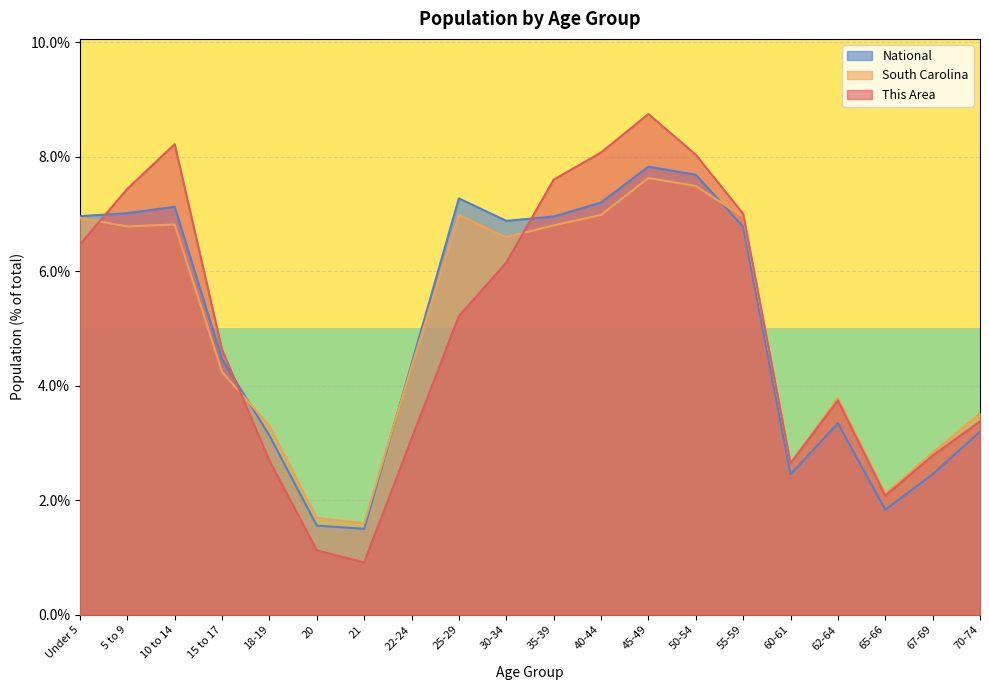

What is the smallest value displayed?

0.9